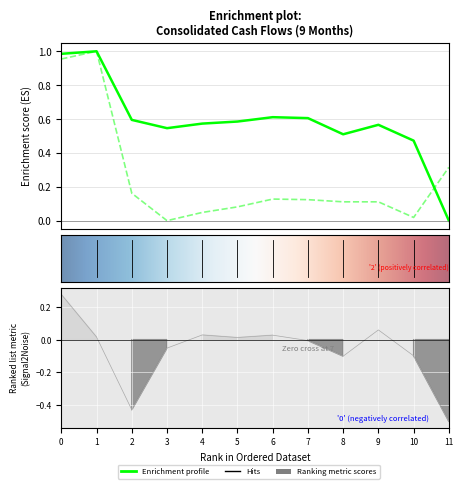

The chart shows a value of 0.5 at 0. True or false?

False